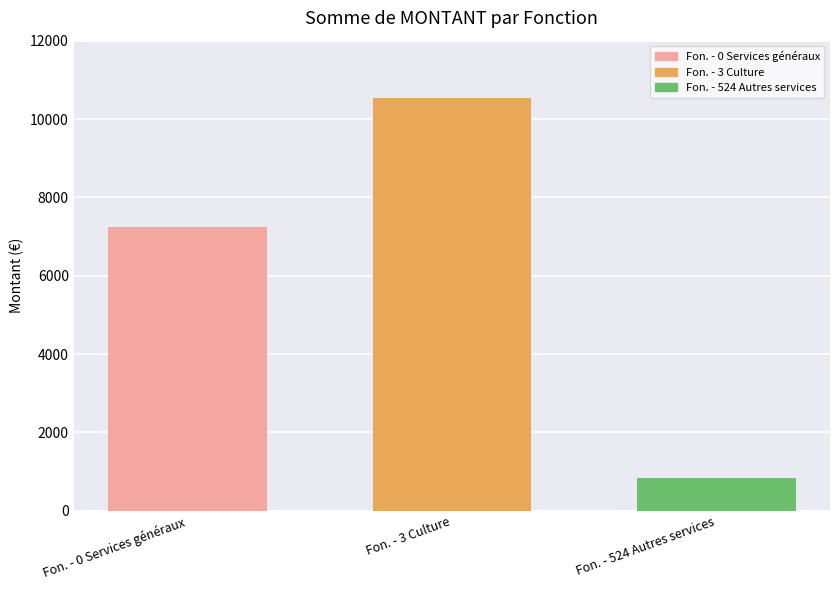

How many bars are there in total?

3